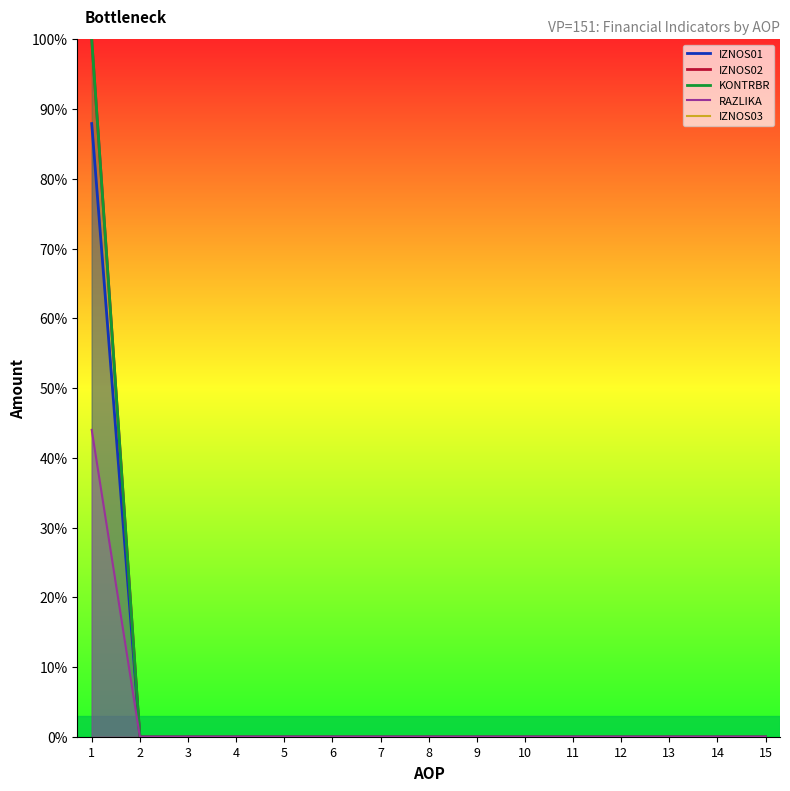

Which label corresponds to the smallest value in the chart?

2